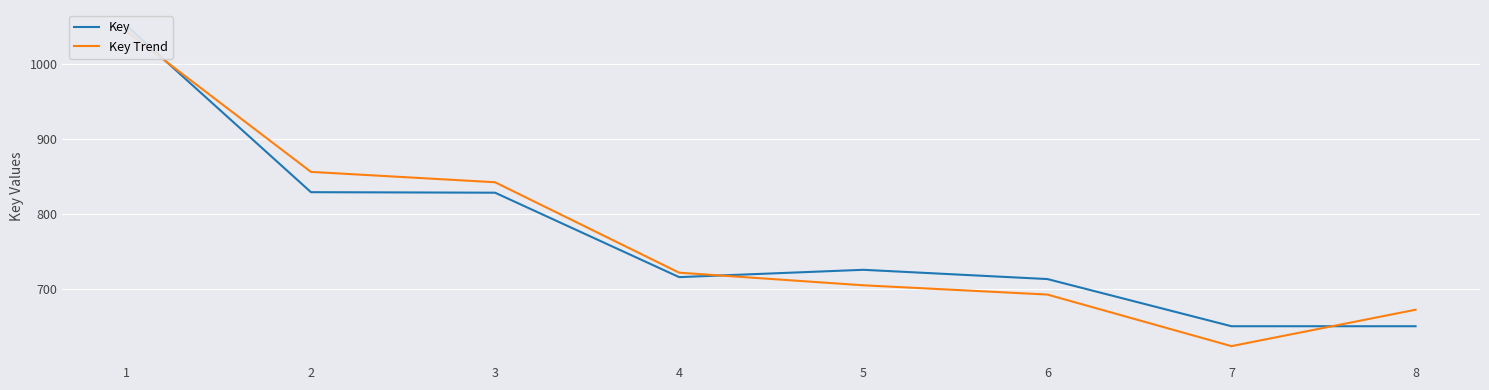

Is the value of Key Trend at 1 greater than the value of Key at 1?

No